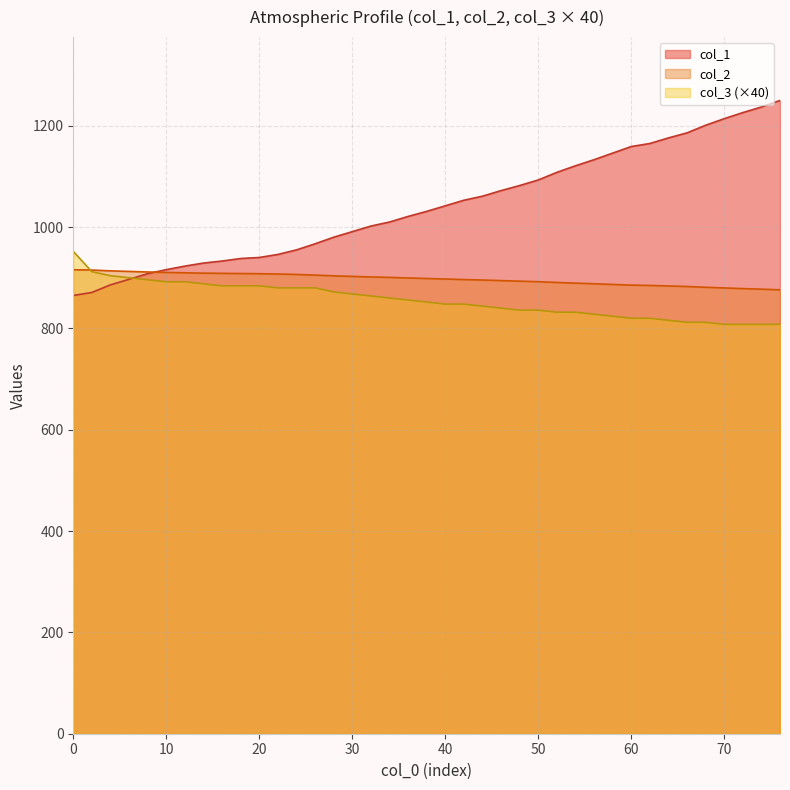

What position from the right is 0.0?

39